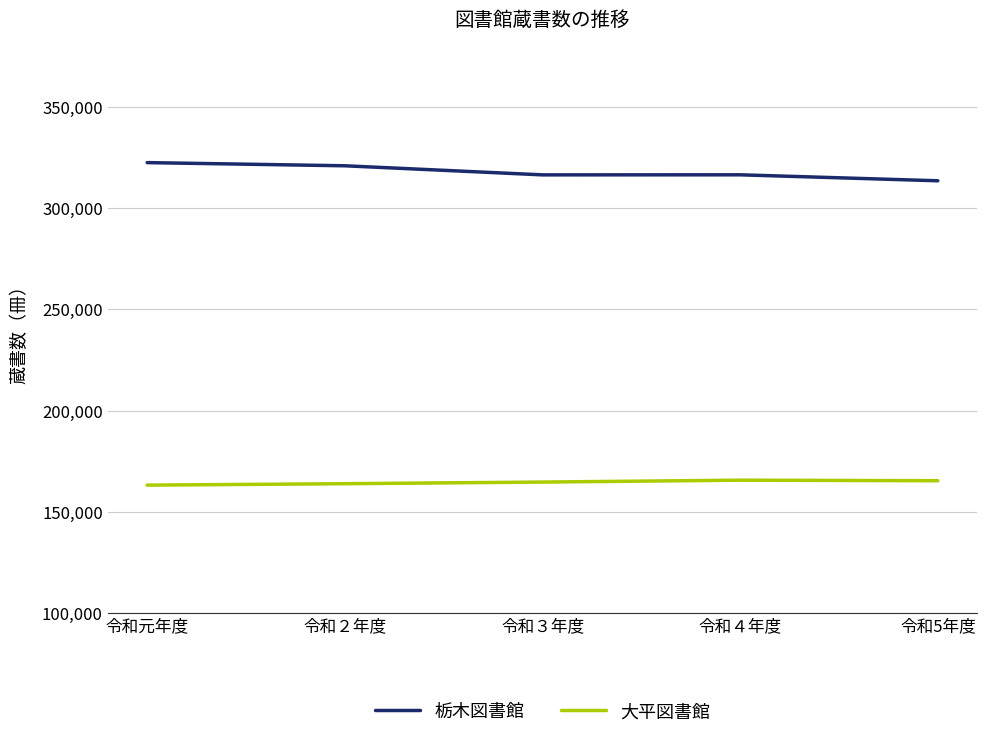

What is the smallest value displayed?

163124